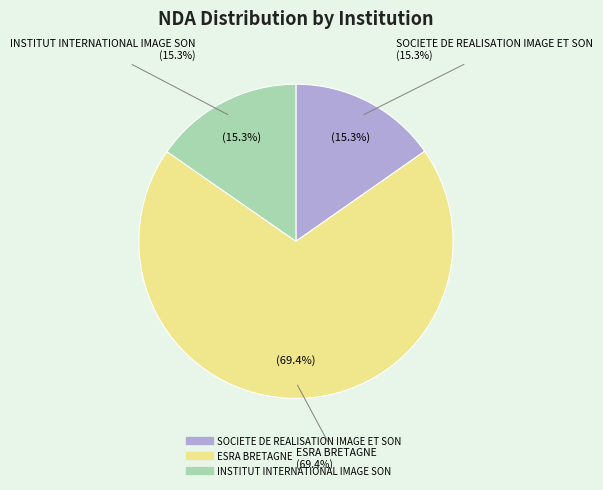

How many segments does this pie chart have?

3